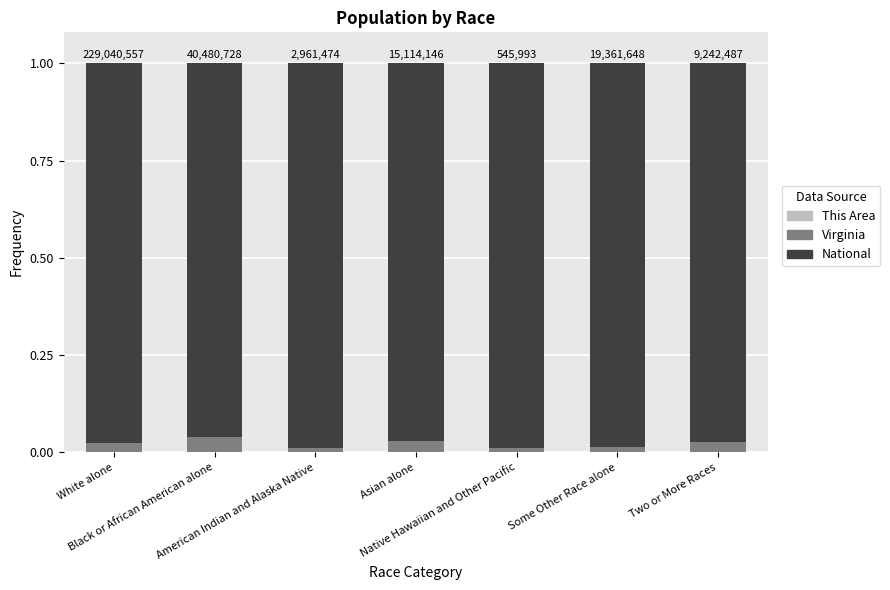

Count the number of categories in the chart.

7